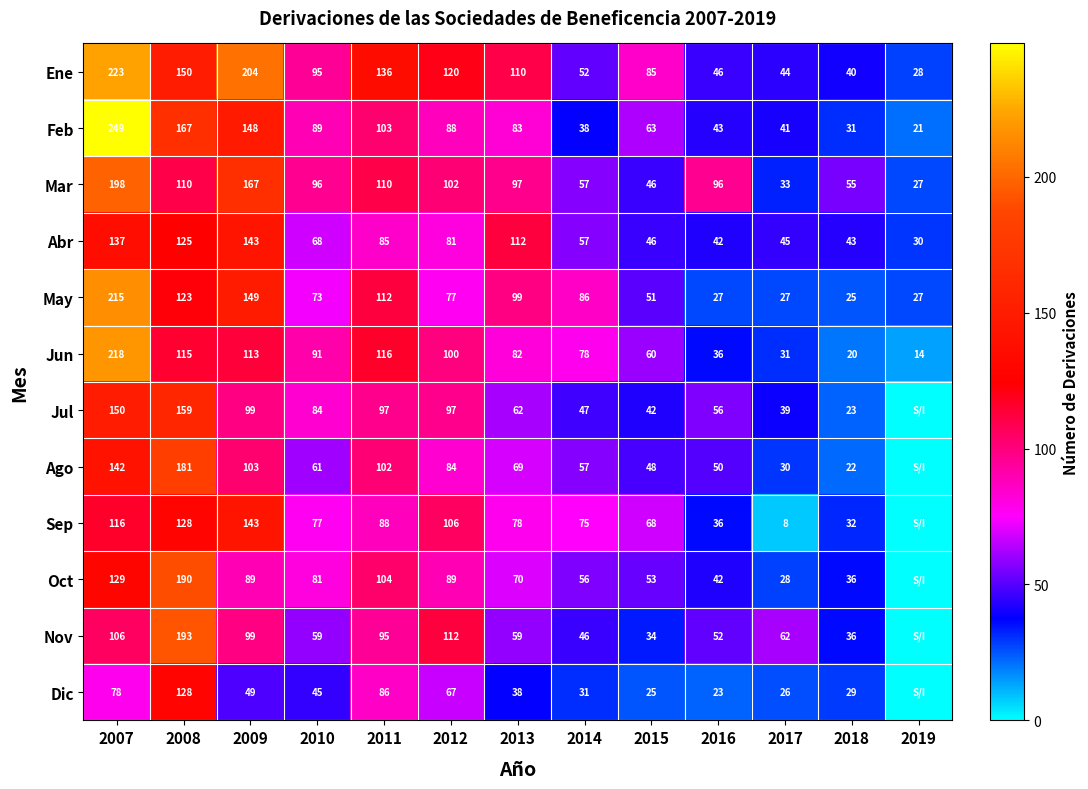

At which label is May closest to 120?

2008